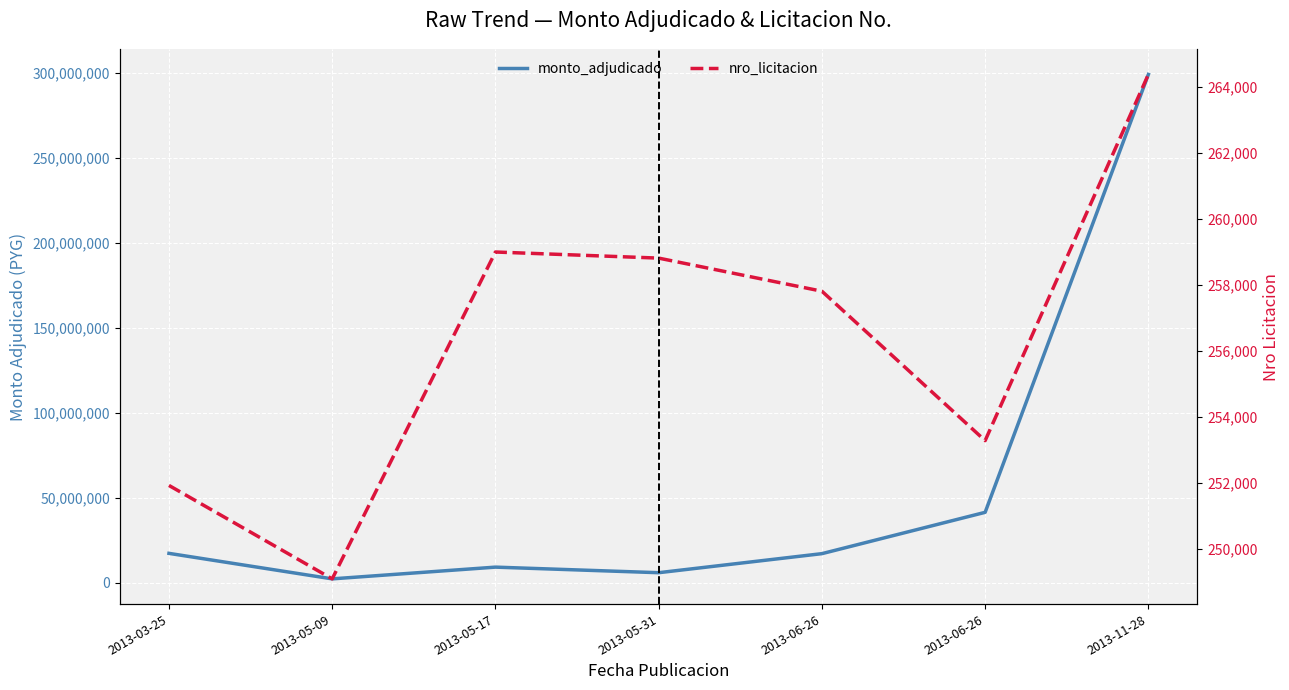

Which series has the widest spread of values?

monto_adjudicado